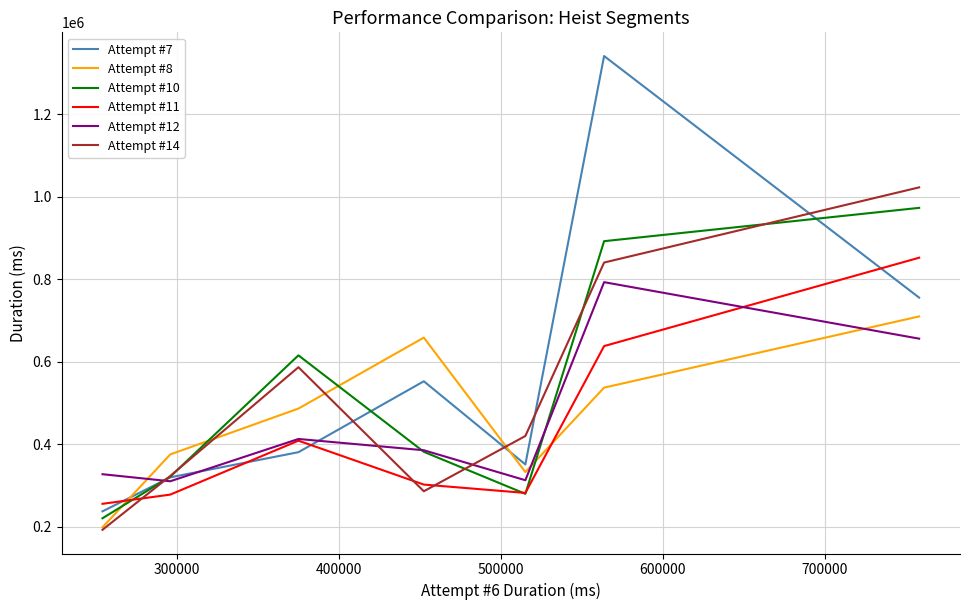

Does the chart have visible grid lines?

Yes